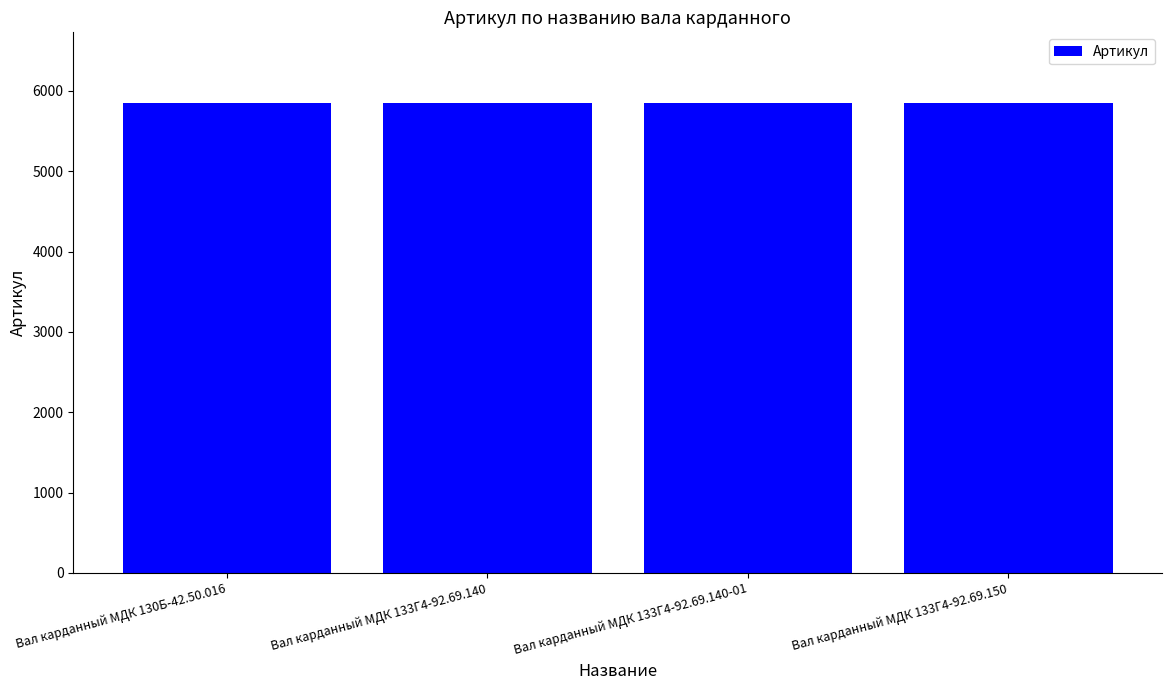

Approximately how many times larger is the value at Вал карданный МДК 133Г4-92.69.140-01 compared to Вал карданный МДК 133Г4-92.69.150?

1.0